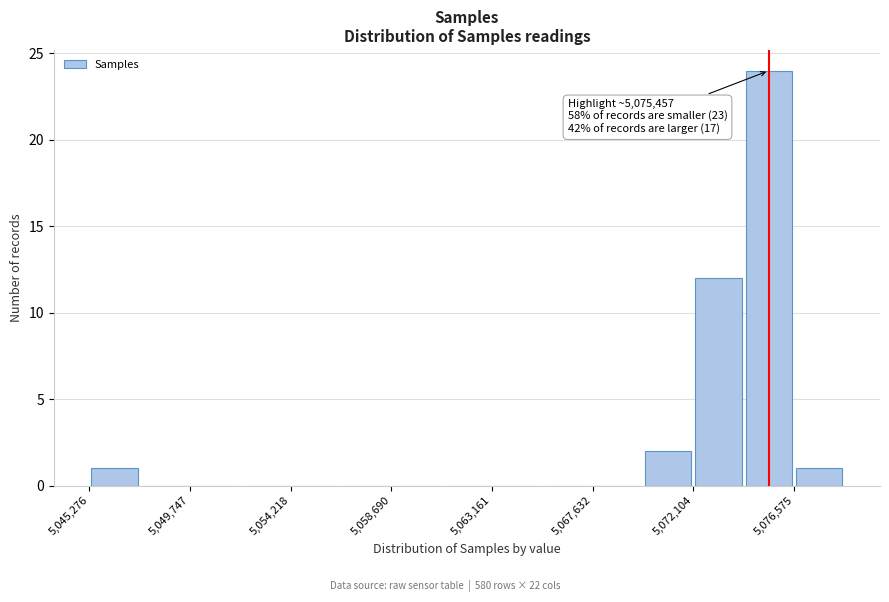

Over which range of the x-axis is the bar tallest?

5074500 to 5076500